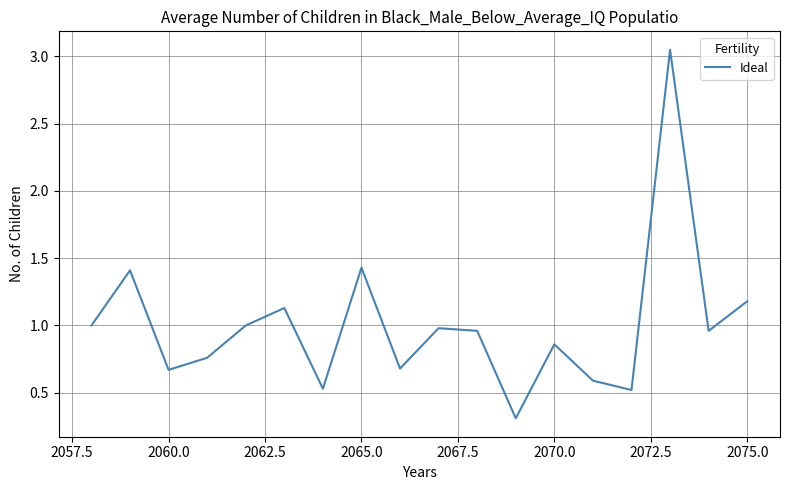

How many interior local peaks (higher than both neighbors) does the data have?

6